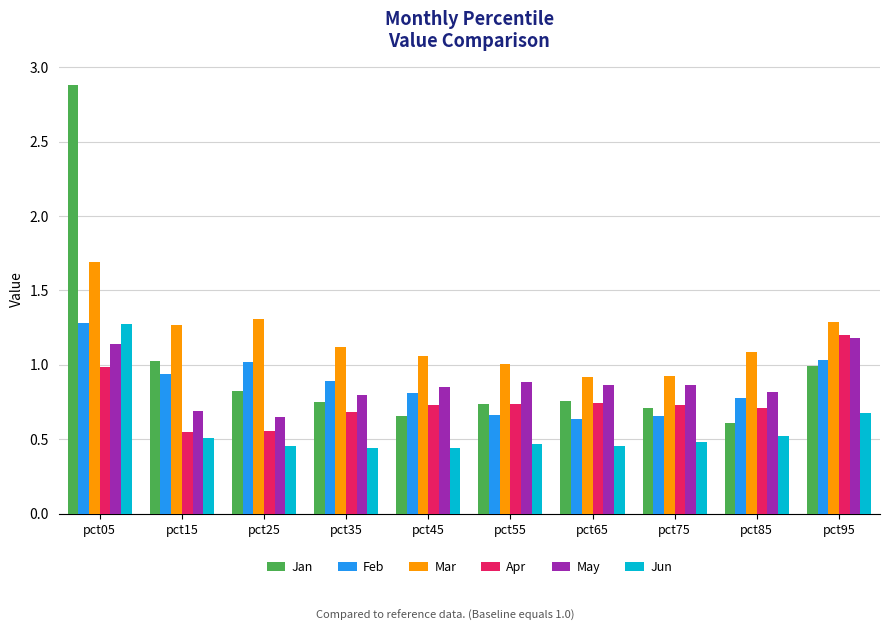

What is the maximum value shown in the chart?

2.9